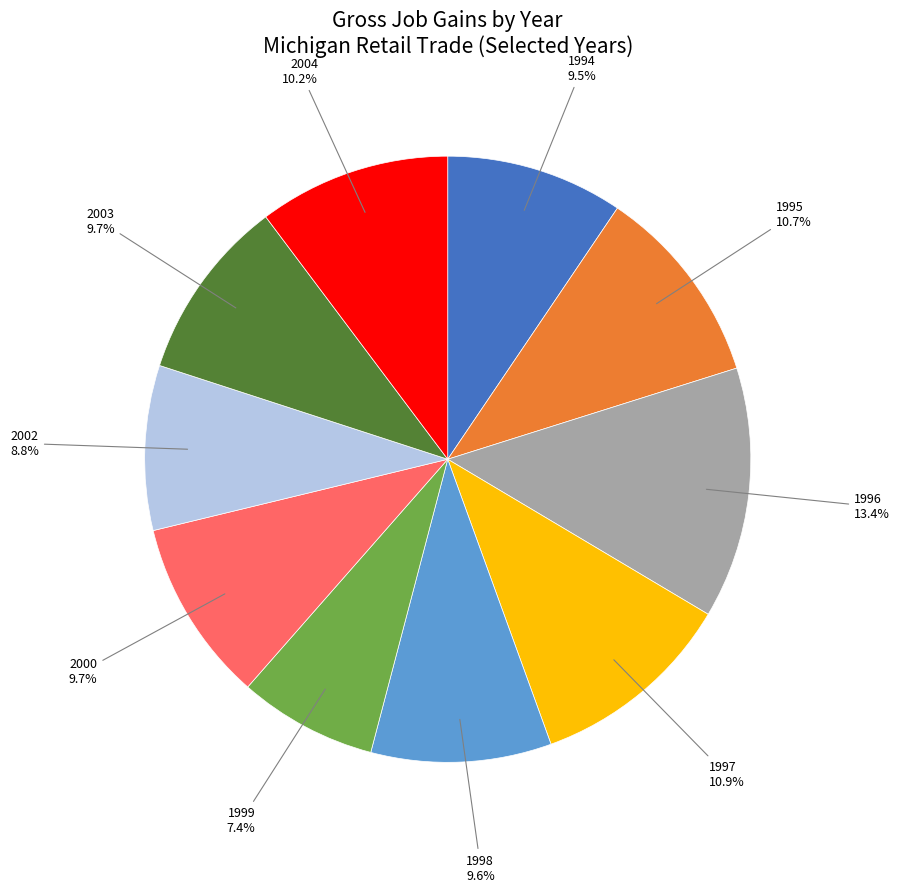

Does any single category account for the majority?

No